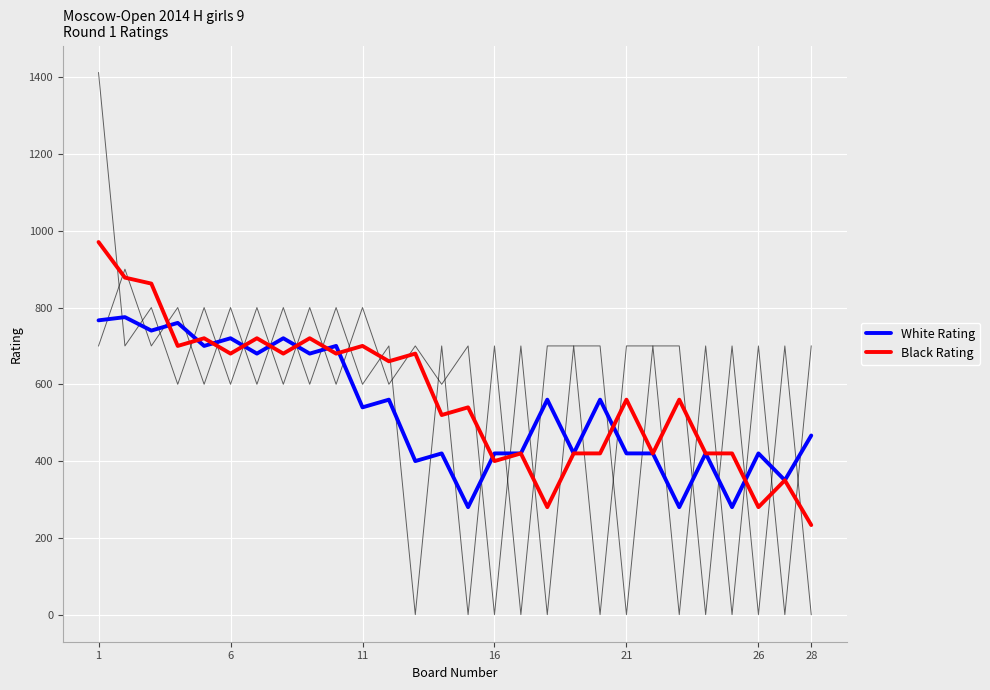

Reading left to right, list all the values displayed in this chart.

White Rating: 766.7	775.0	740.0	760.0	700.0	720.0	680.0	720.0	680.0	700.0	540.0	560.0	400.0	420.0	280.0	420.0	420.0	560.0	420.0	560.0	420.0	420.0	280.0	420.0	280.0	420.0	350.0	466.7
Black Rating: 970.7	878.0	862.4	700.0	720.0	680.0	720.0	680.0	720.0	680.0	700.0	660.0	680.0	520.0	540.0	400.0	420.0	280.0	420.0	420.0	560.0	420.0	560.0	420.0	420.0	280.0	350.0	233.3